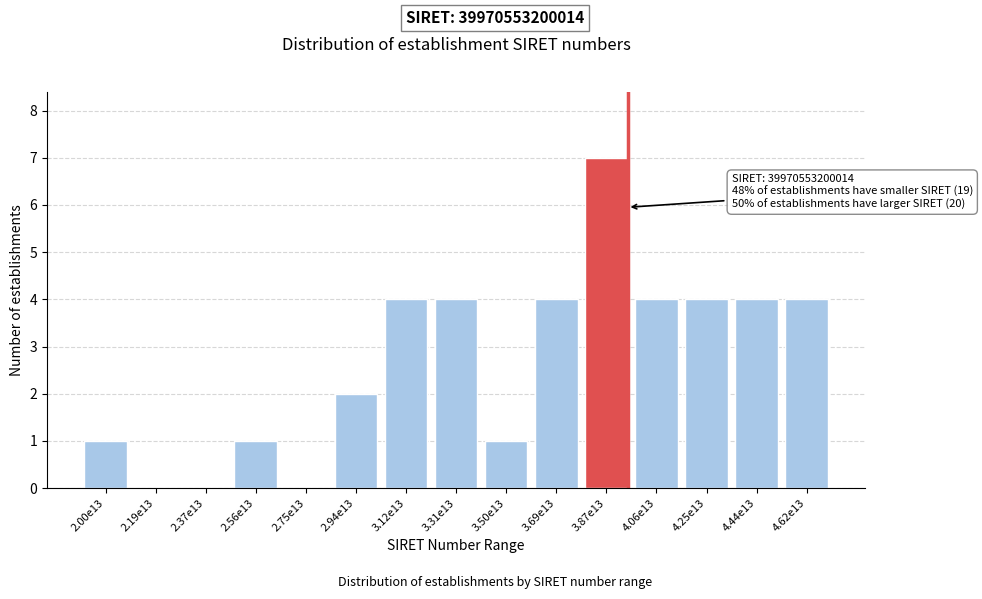

Reading left to right, extract all data points from this chart.

2.00e13=1	2.19e13=0	2.37e13=0	2.56e13=1	2.75e13=0	2.94e13=2	3.12e13=4	3.31e13=4	3.50e13=1	3.69e13=4	3.87e13=7	4.06e13=4	4.25e13=4	4.44e13=4	4.62e13=4